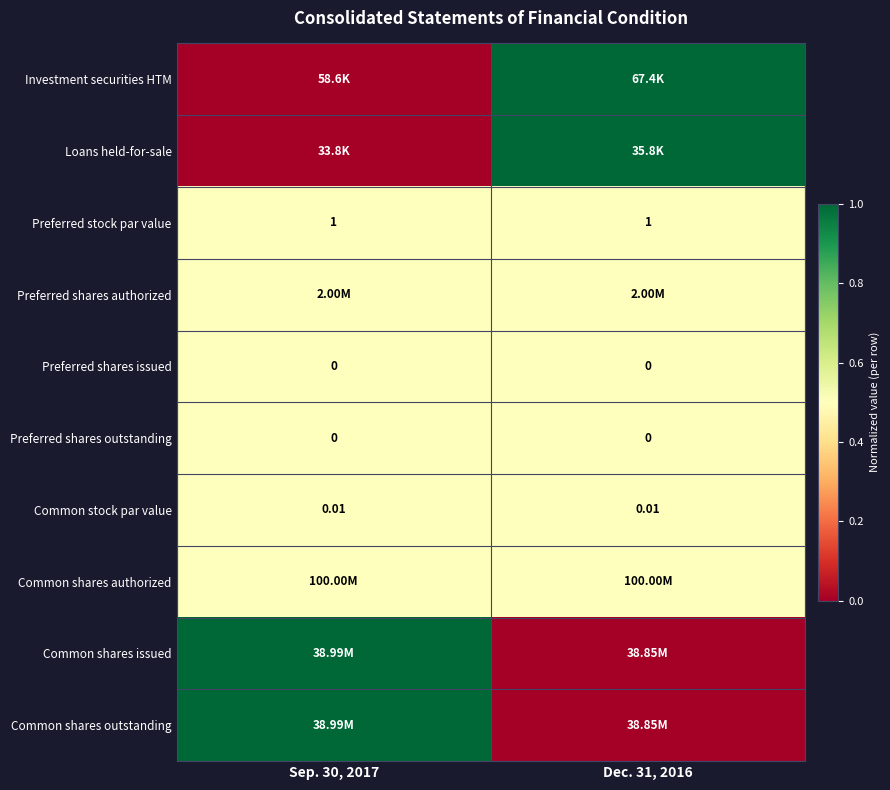

Rank the categories by Common stock par value value from highest to lowest.

Sep. 30, 2017, Dec. 31, 2016